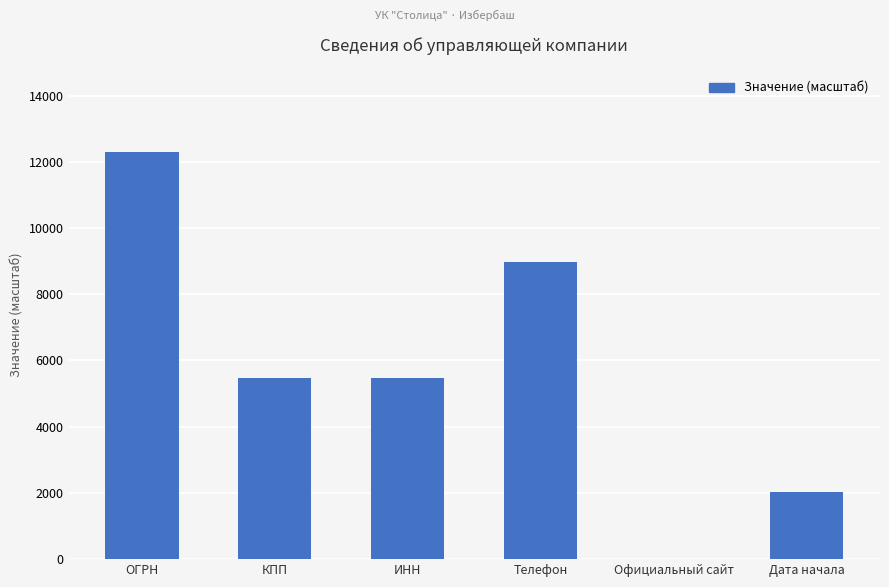

Is it true that the value at Официальный сайт is 0?

True